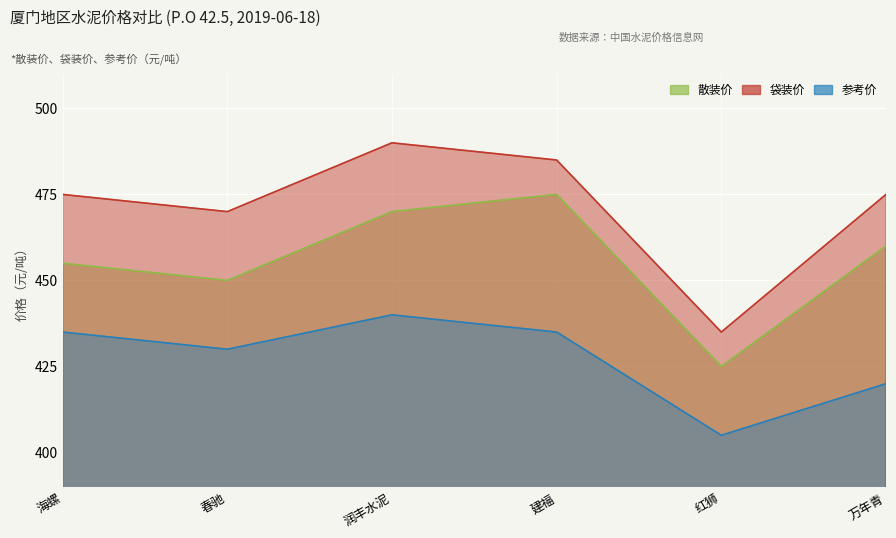

The 参考价 series shows 231 at 红狮. True or false?

False